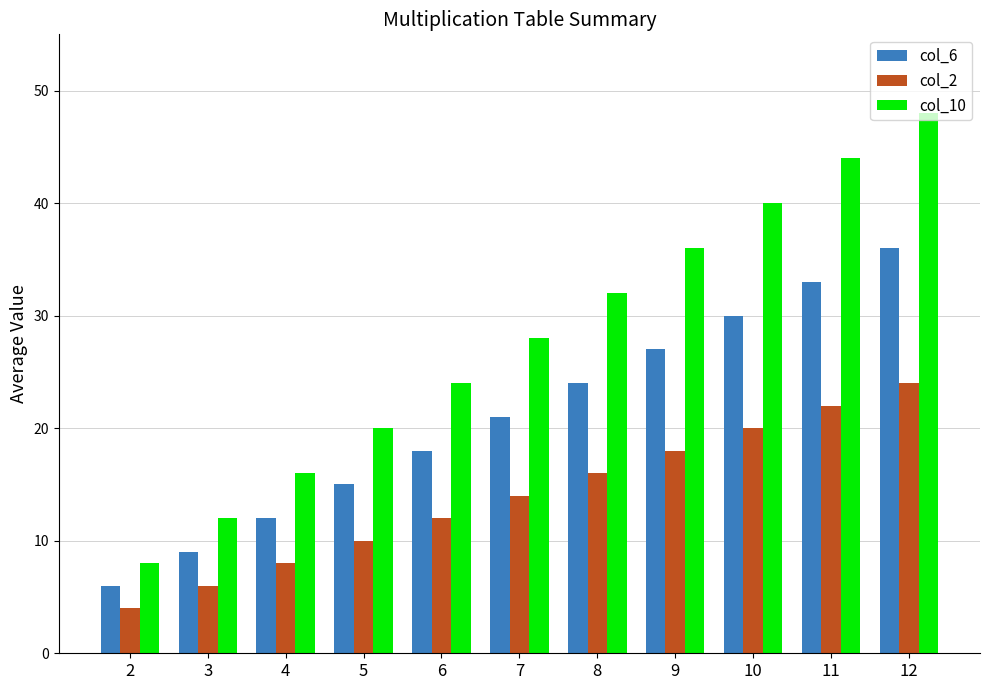

List the labels in order of col_6 value, smallest first.

2, 3, 4, 5, 6, 7, 8, 9, 10, 11, 12